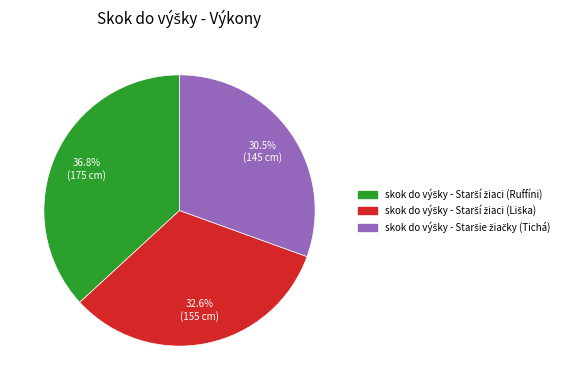

Does any single category account for the majority?

No